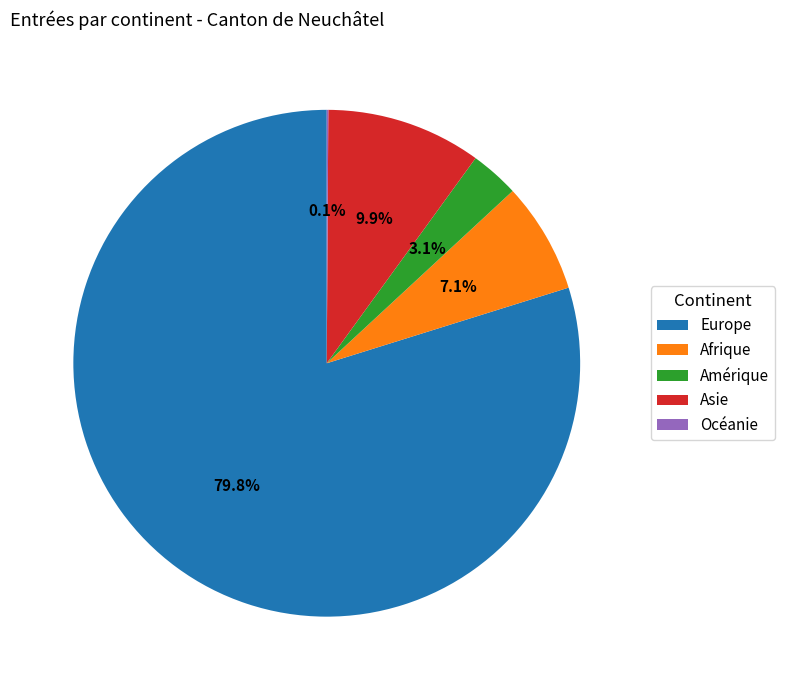

To the nearest percent, what is the difference between the largest and smallest slice percentages?

80%